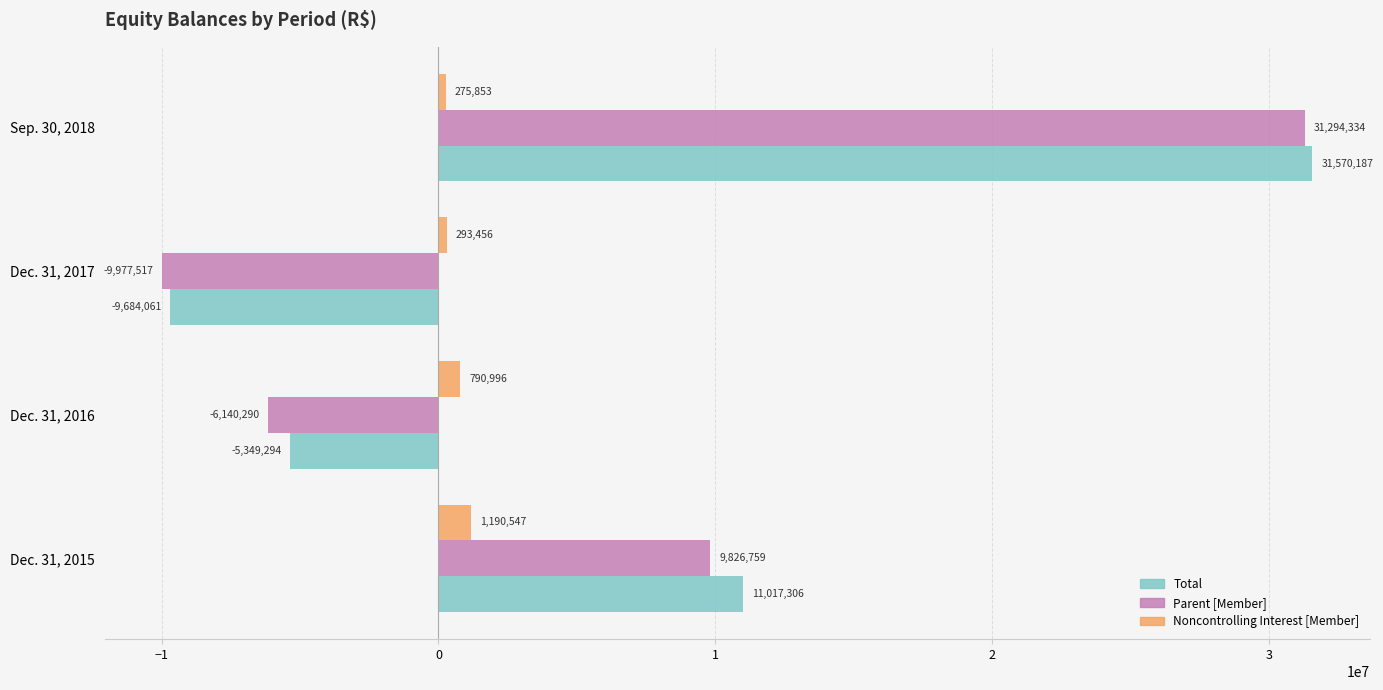

What is the average value of the Noncontrolling Interest [Member] series?

637713